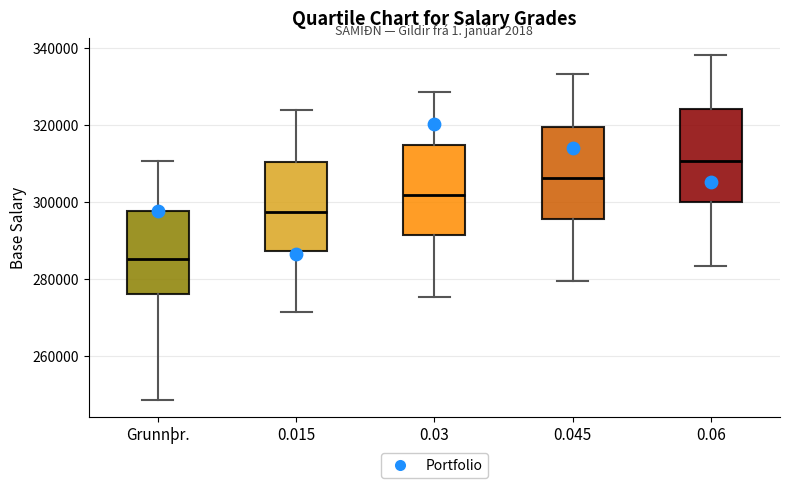

Reading left to right, read every box against the y-axis: the position of its median line, the range the box covers, and the ends of its whiskers. The values are not printed on the chart, so give them approximately, as read against the axis.

Grunnþr.: median 286000, box 276000 to 298000, whiskers 248000 to 310000
0.015: median 298000, box 288000 to 310000, whiskers 272000 to 324000
0.03: median 302000, box 292000 to 314000, whiskers 276000 to 328000
0.045: median 306000, box 296000 to 320000, whiskers 280000 to 334000
0.06: median 310000, box 300000 to 324000, whiskers 284000 to 338000